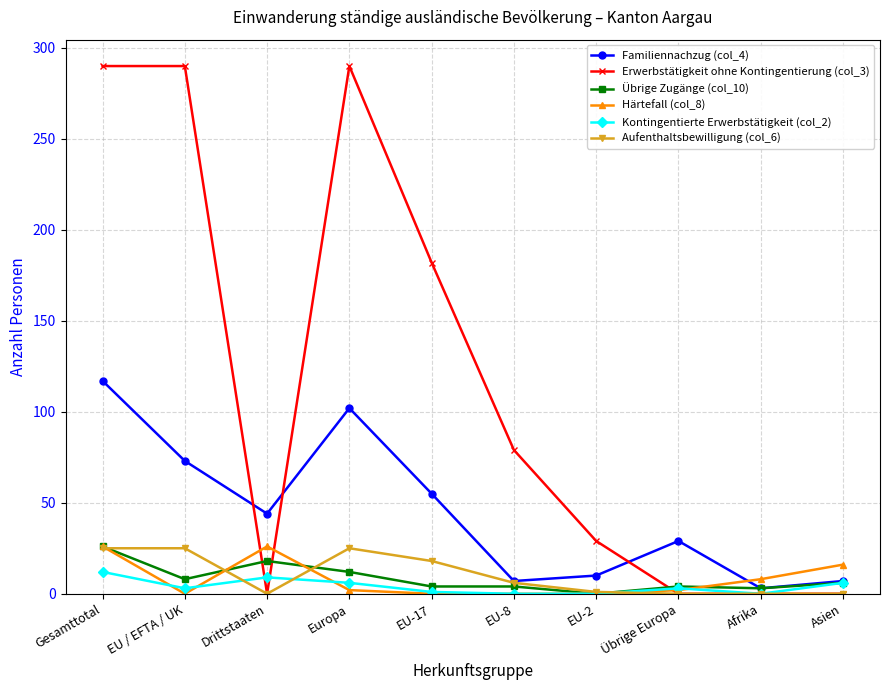

Between EU-17 and EU-2, which series saw the biggest shift?

Erwerbstätigkeit ohne Kontingentierung (col_3)